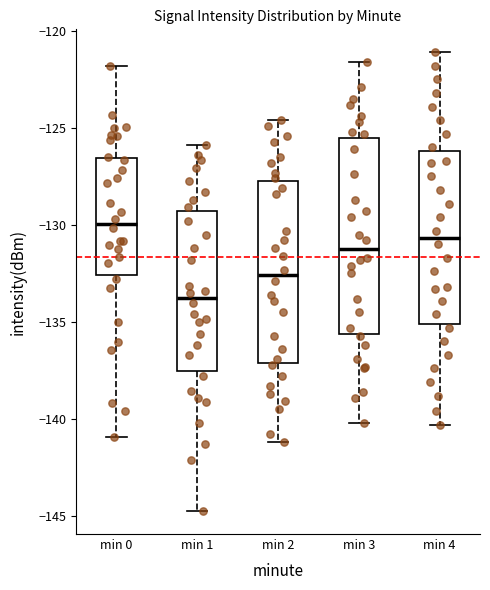

Which box is the tallest, from its lower edge to its upper edge?

min 3